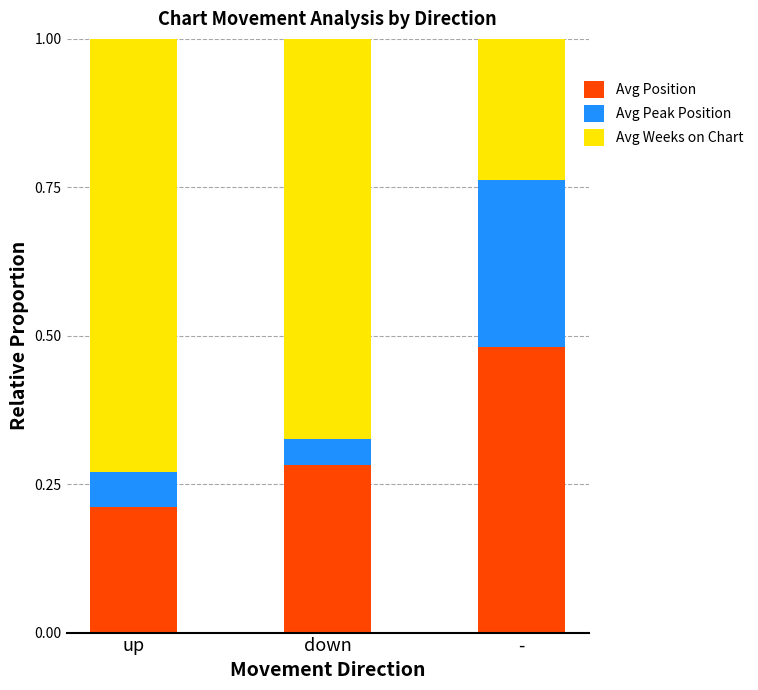

Rank the categories by Avg Position value from highest to lowest.

-, down, up